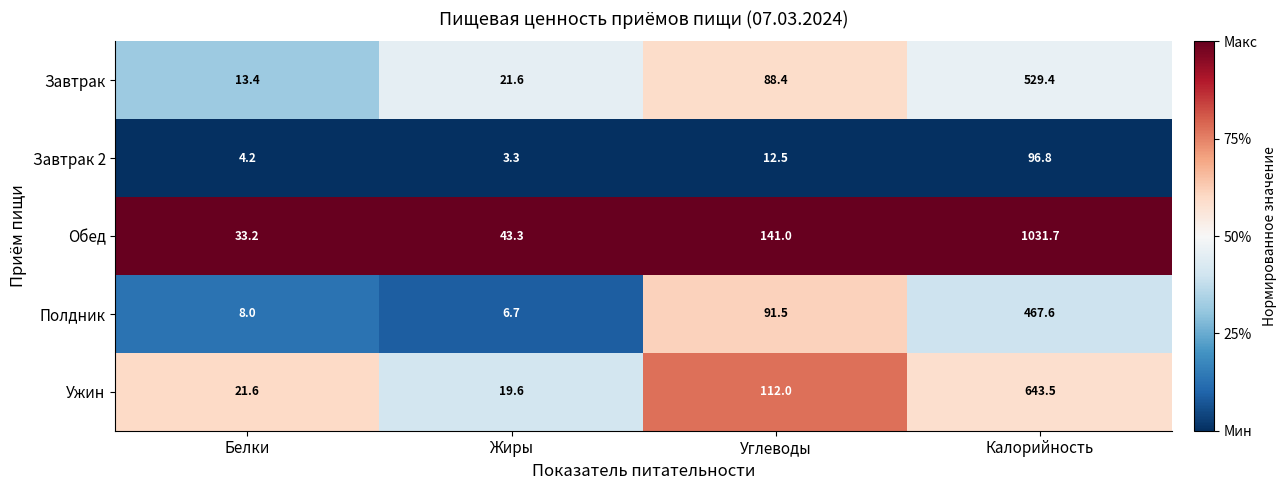

Reading left to right, extract all data points from this chart.

Завтрак: Белки=13.4	Жиры=21.6	Углеводы=88.4	Калорийность=529.4
Завтрак 2: Белки=4.2	Жиры=3.3	Углеводы=12.5	Калорийность=96.8
Обед: Белки=33.2	Жиры=43.3	Углеводы=141.0	Калорийность=1031.7
Полдник: Белки=8.0	Жиры=6.7	Углеводы=91.5	Калорийность=467.6
Ужин: Белки=21.6	Жиры=19.6	Углеводы=112.0	Калорийность=643.5